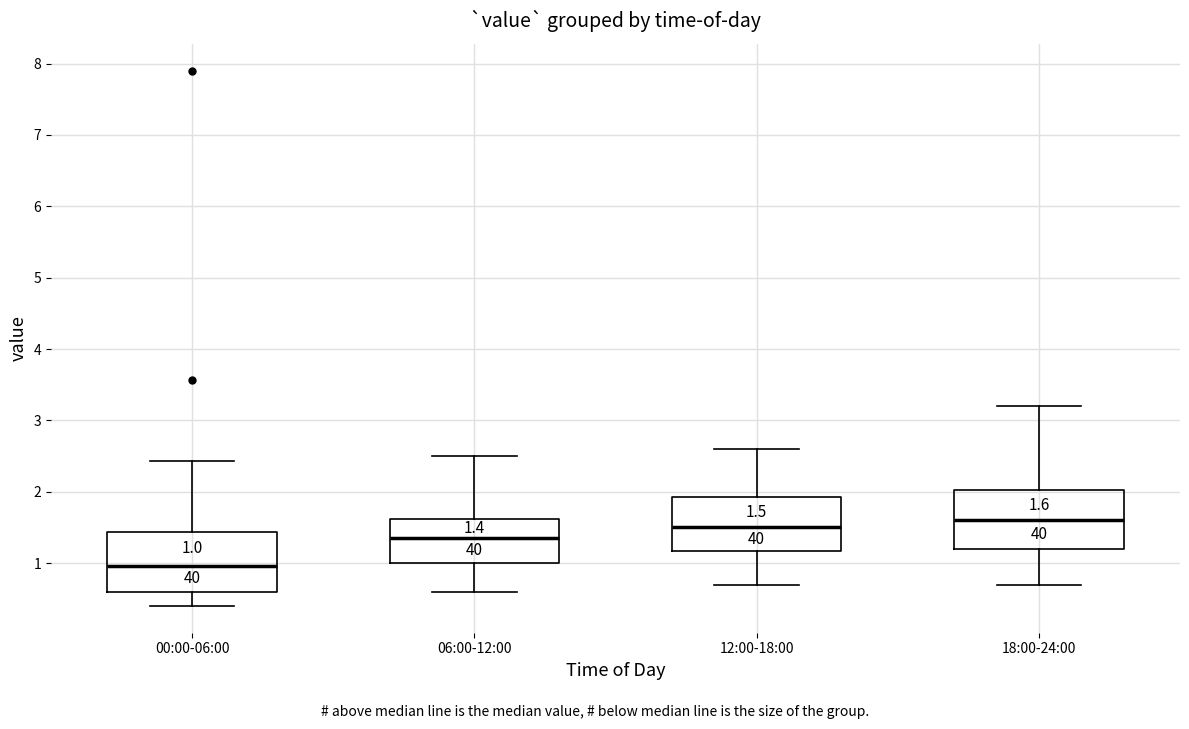

Which box has the highest median line?

18:00-24:00